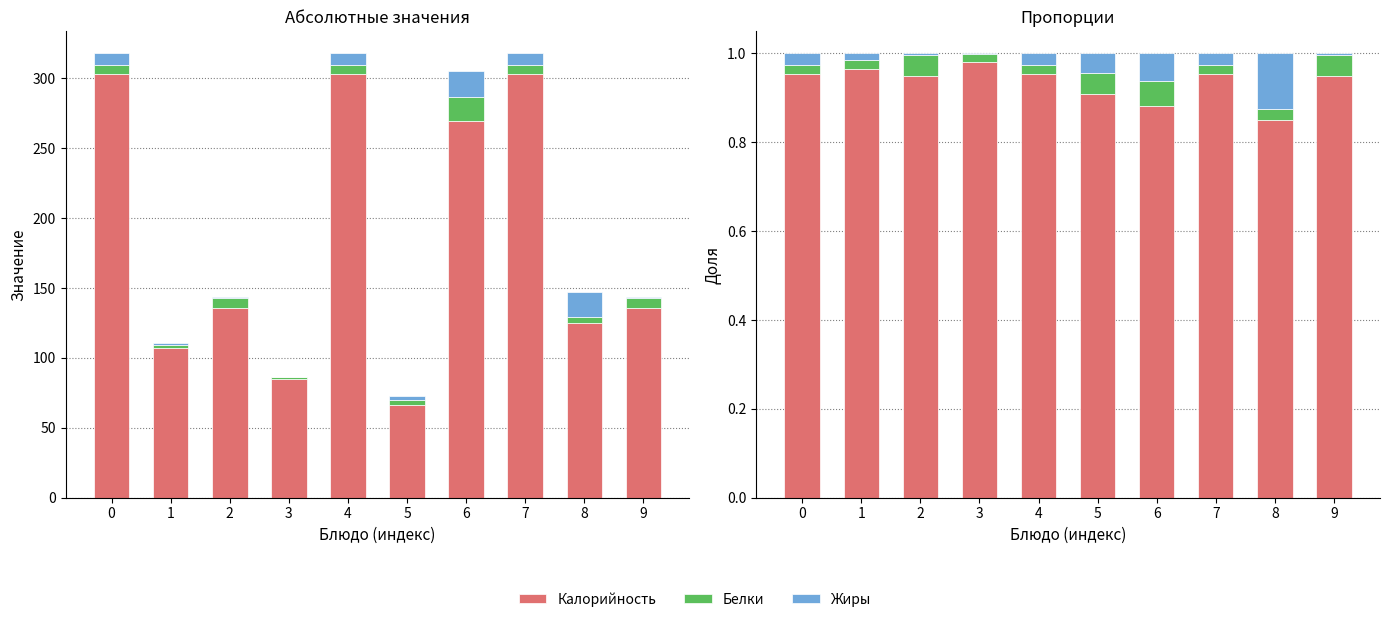

True or false: Жиры has a value of 0.2 at 8.

False